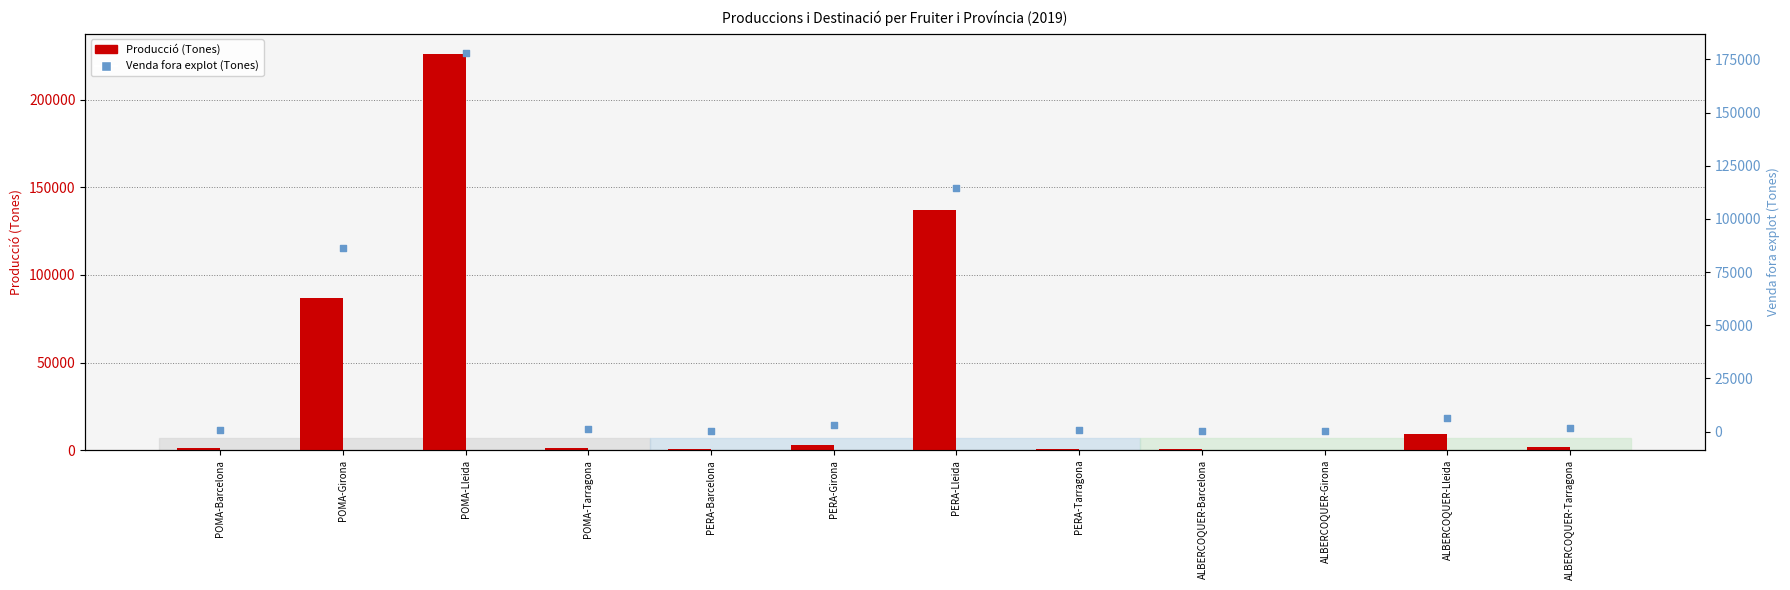

At which category is the sum across all series the highest?

POMA-Lleida